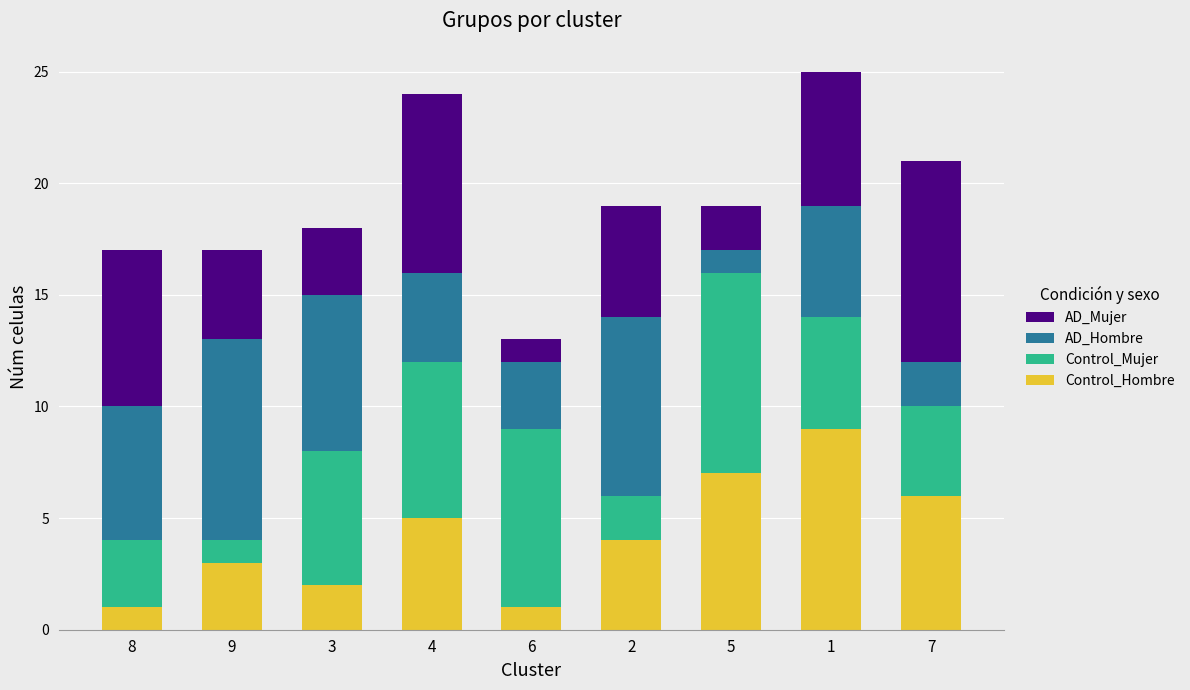

True or false: Control_Hombre has a value of 7 at 5.

True